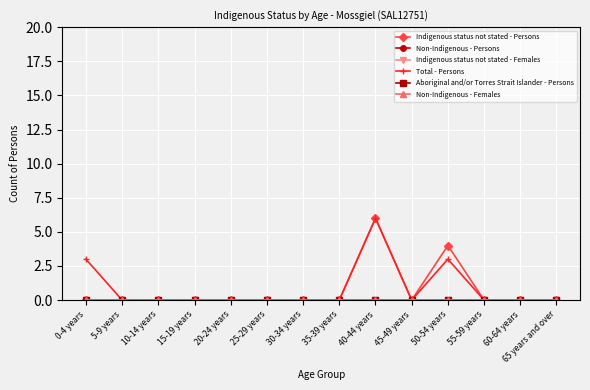

Does the chart have visible grid lines?

Yes